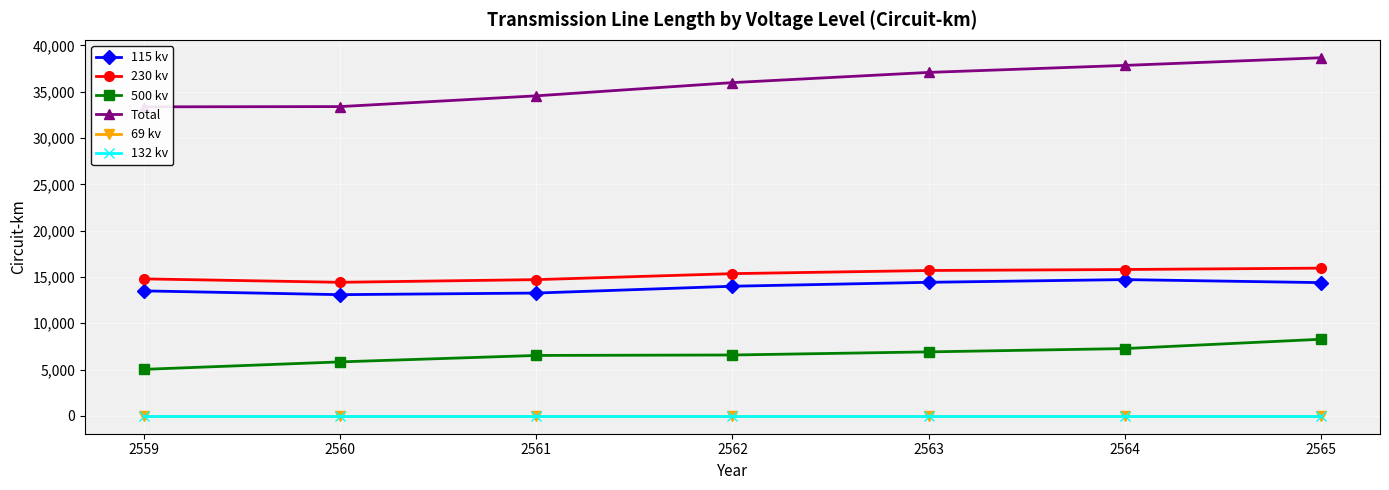

Which series has the largest total across all categories?

Total